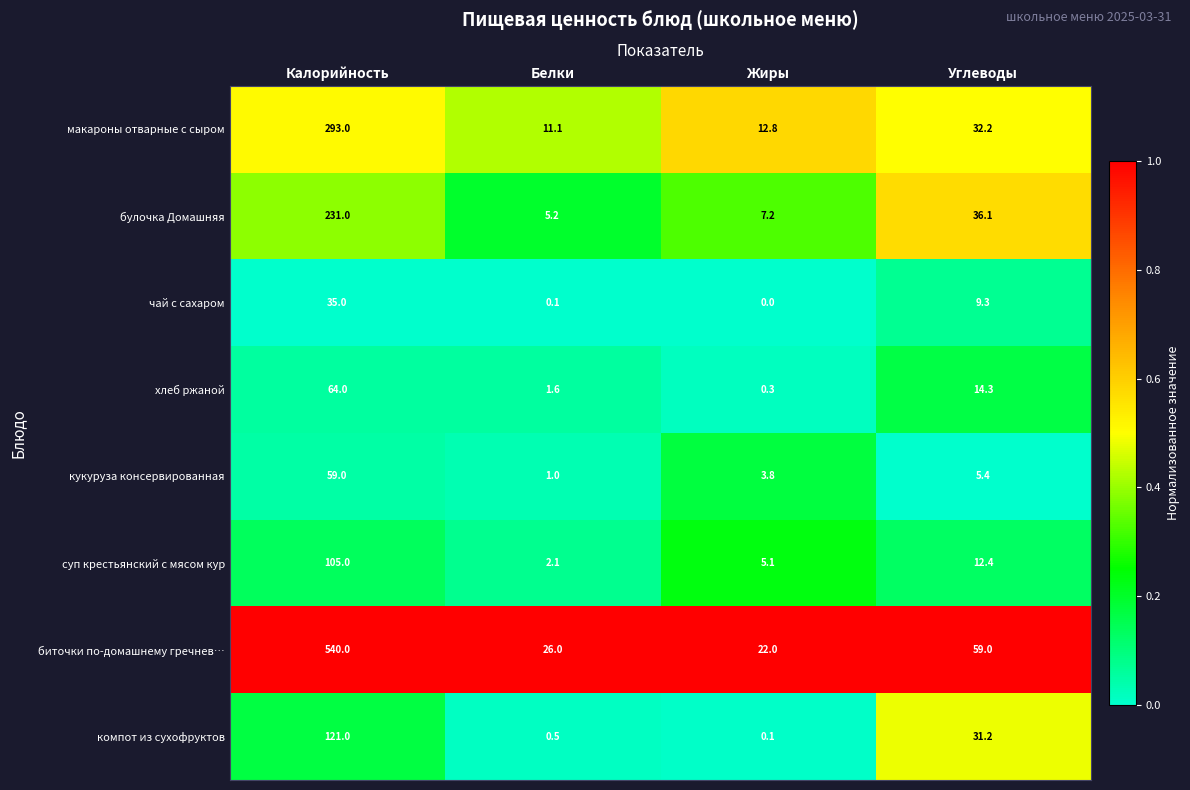

At which label is булочка Домашняя closest to 118?

Углеводы